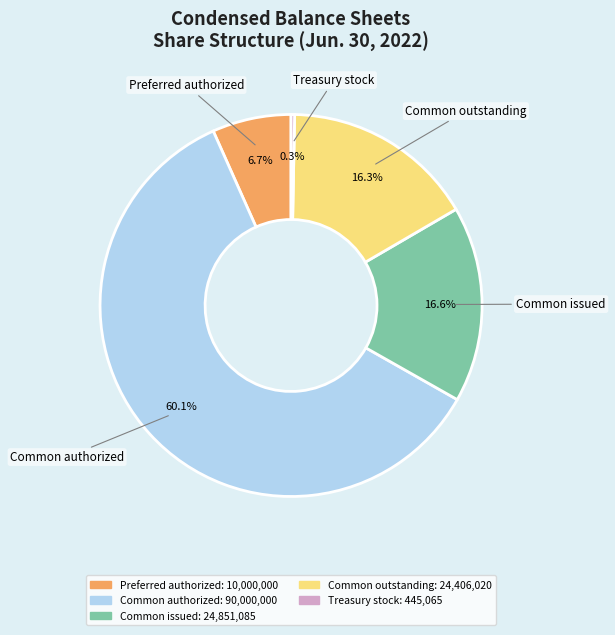

Does any single category account for the majority?

Yes